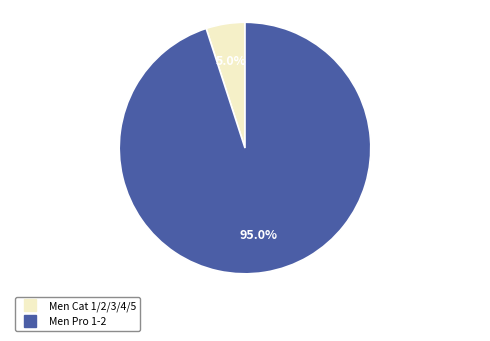

What percentage is the Men Cat 1/2/3/4/5 slice, to the nearest percent?

5%